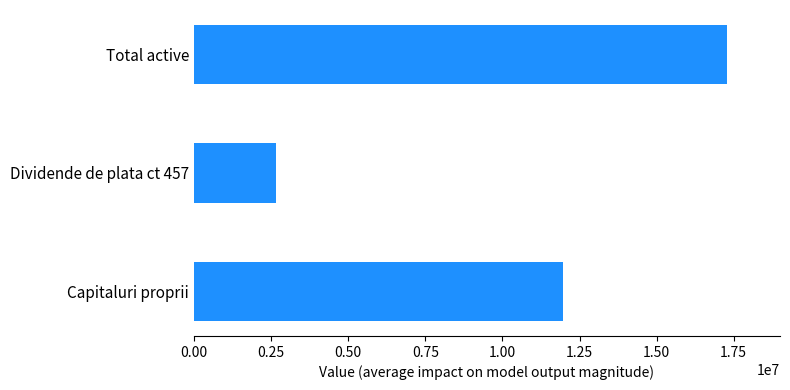

Read the value at Total active.

17272411